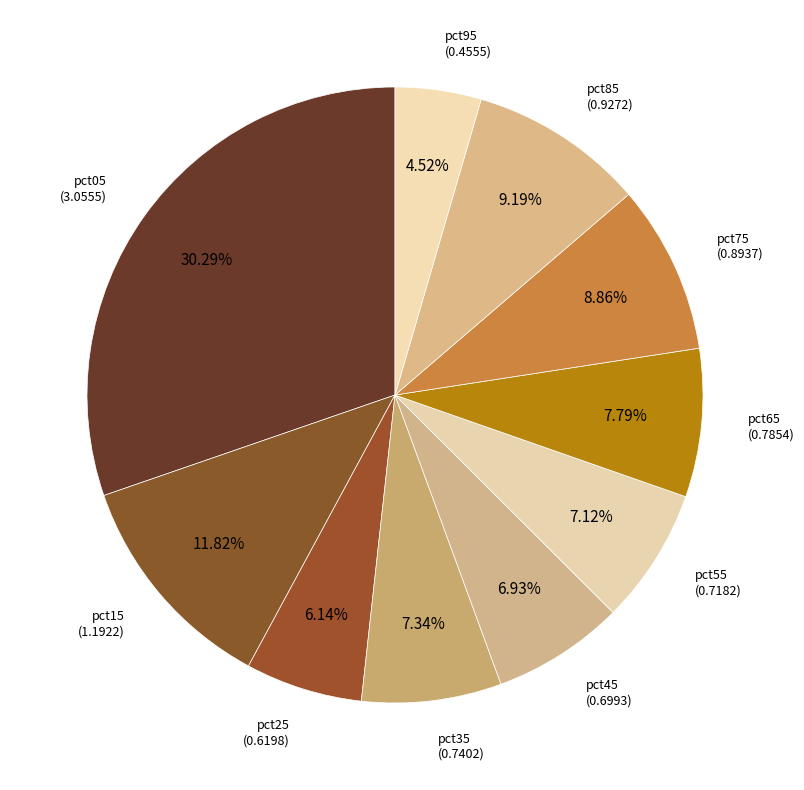

How many slices are in this pie chart?

10